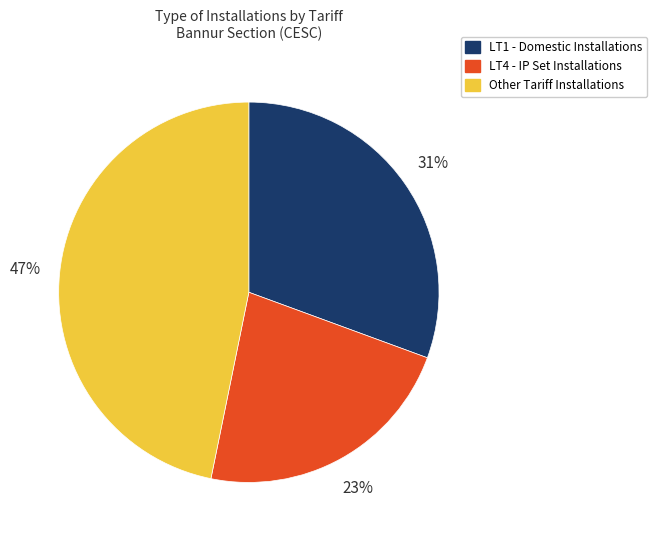

Rank the categories by value from highest to lowest.

Other Tariff Installations, LT1 - Domestic Installations, LT4 - IP Set Installations